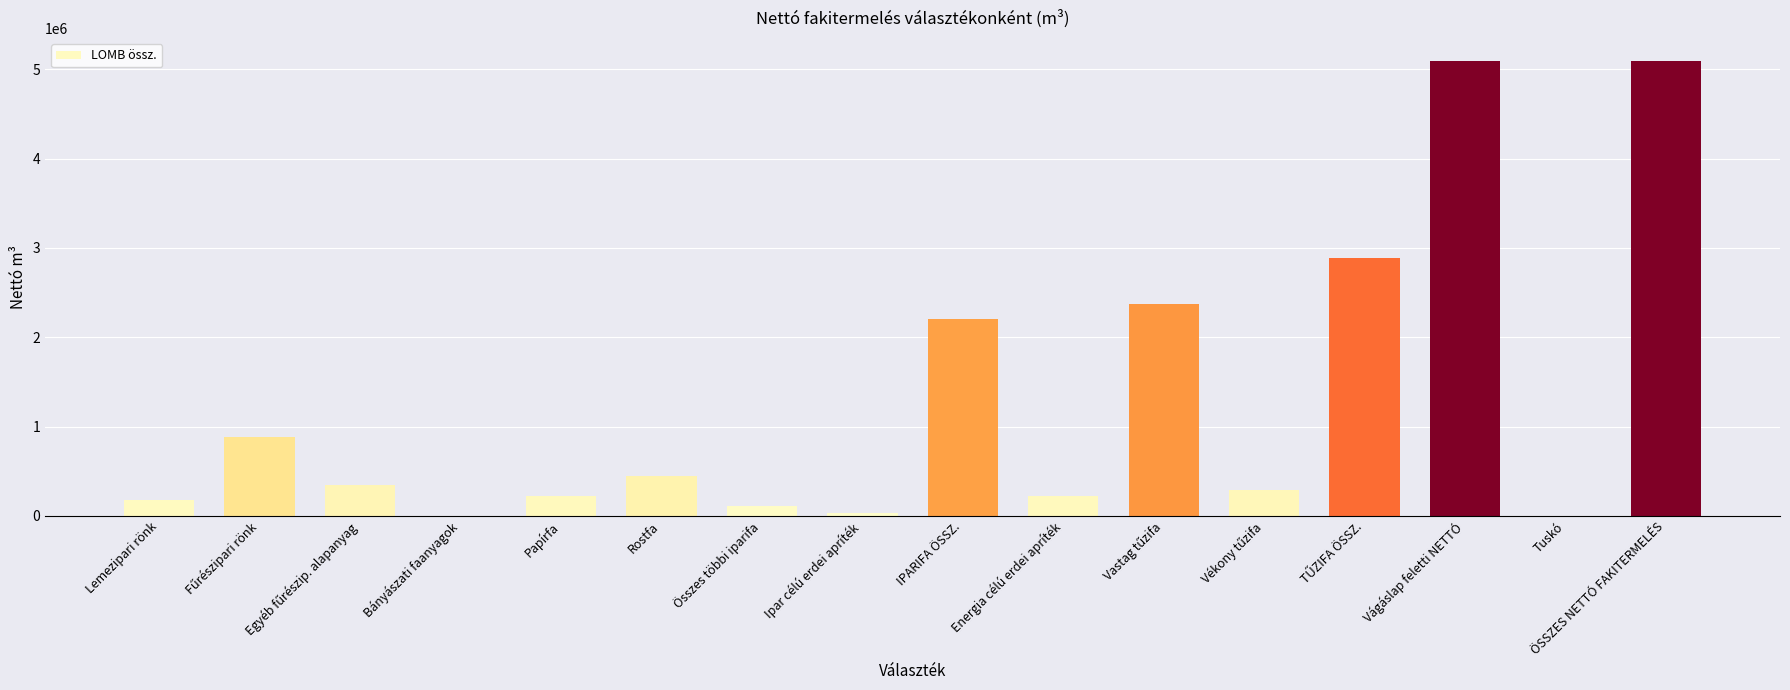

What is the greatest value displayed?

5093847.6